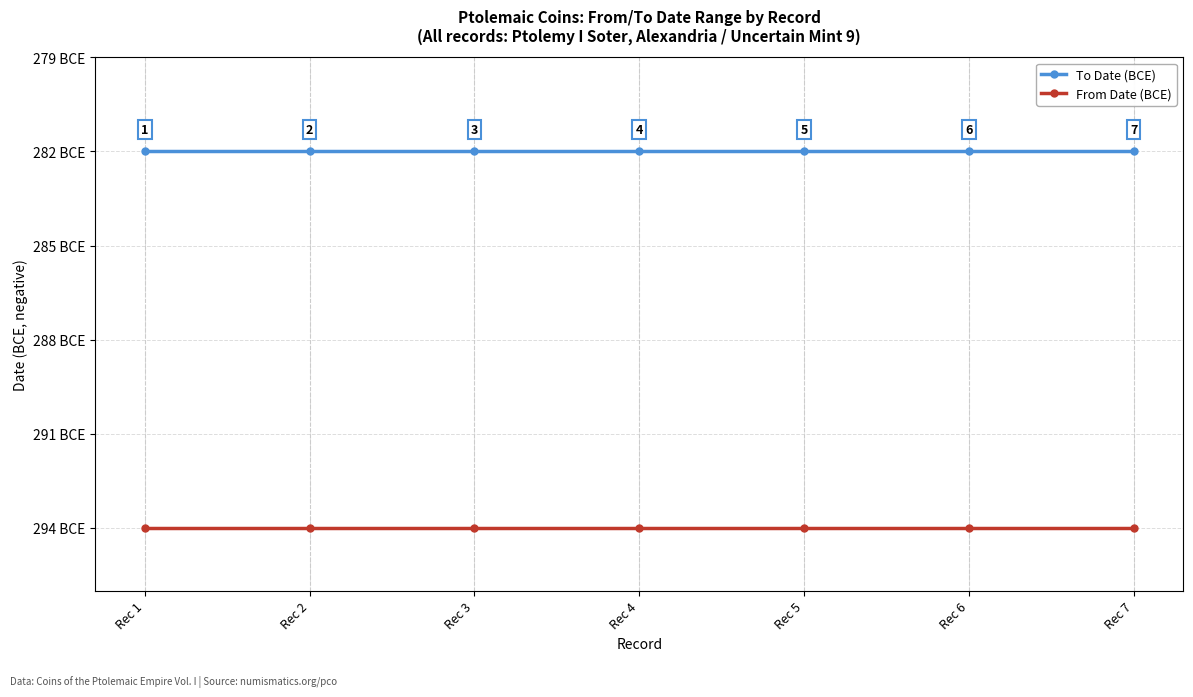

What is the sum of the From Date (BCE) values at Rec 7 and Rec 3?

-588